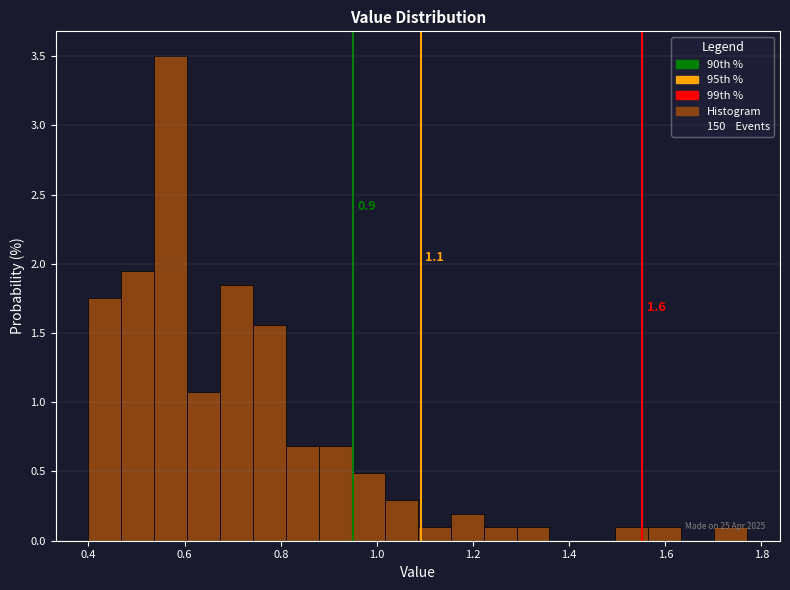

Around what value on the x-axis is the tallest bar? Give the approximate position of its centre, as read against the axis.

0.58